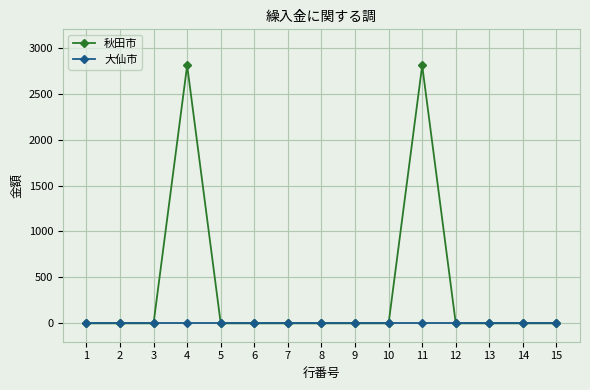

Which series has the largest total across all categories?

秋田市